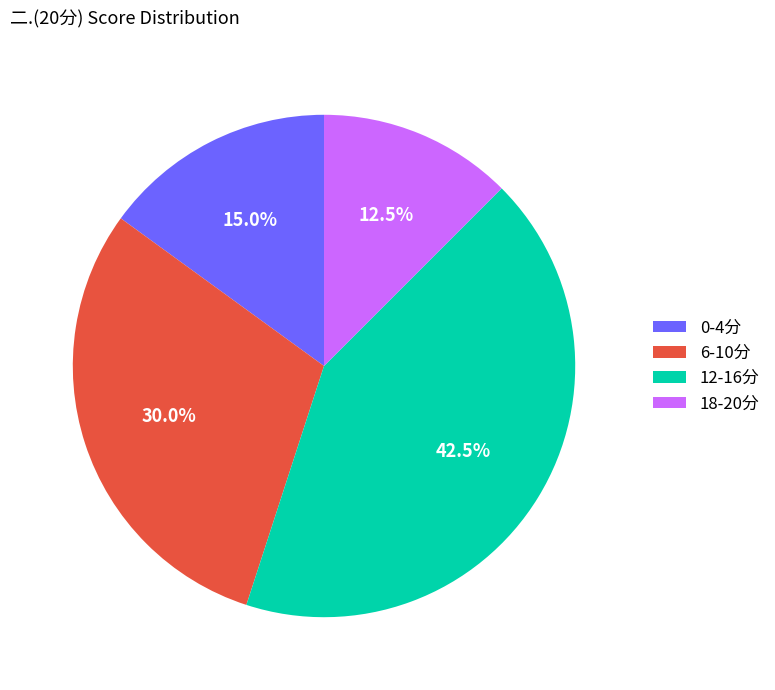

Is there a majority slice in this chart?

No